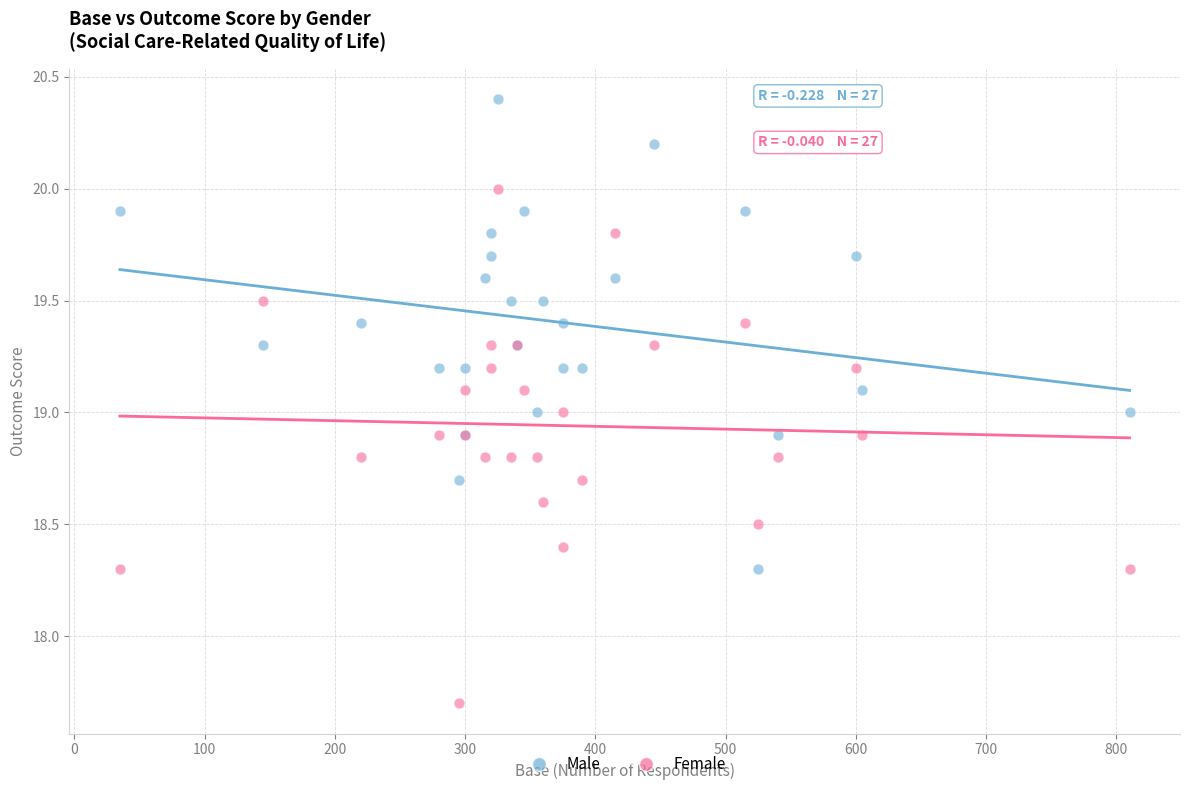

Which series reaches the minimum Y coordinate?

Female